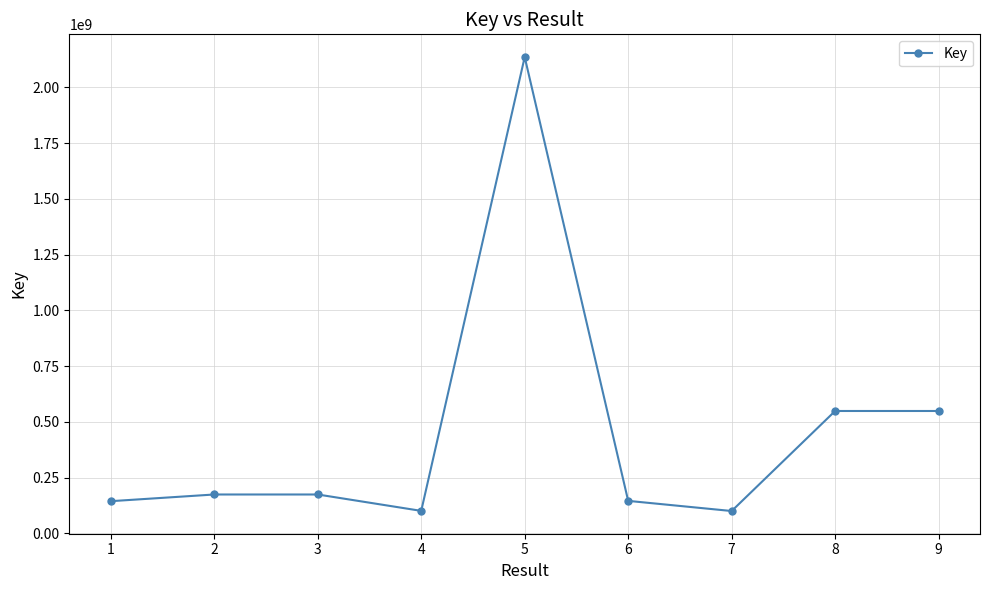

What is the difference between the maximum and second lowest values?

2034645779